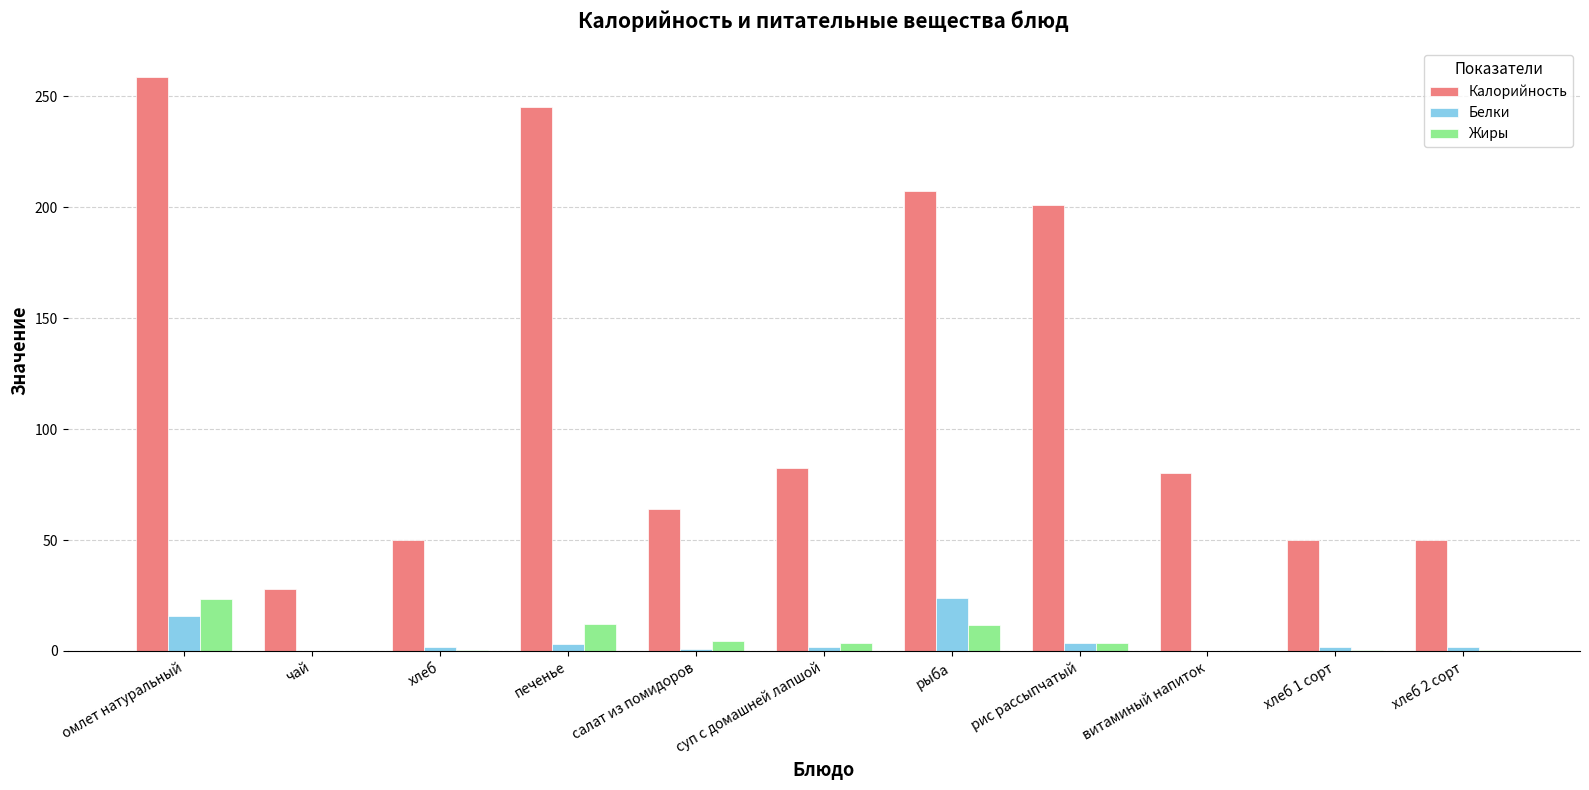

What is the sum of the Белки values at хлеб 1 сорт and чай?

2.2